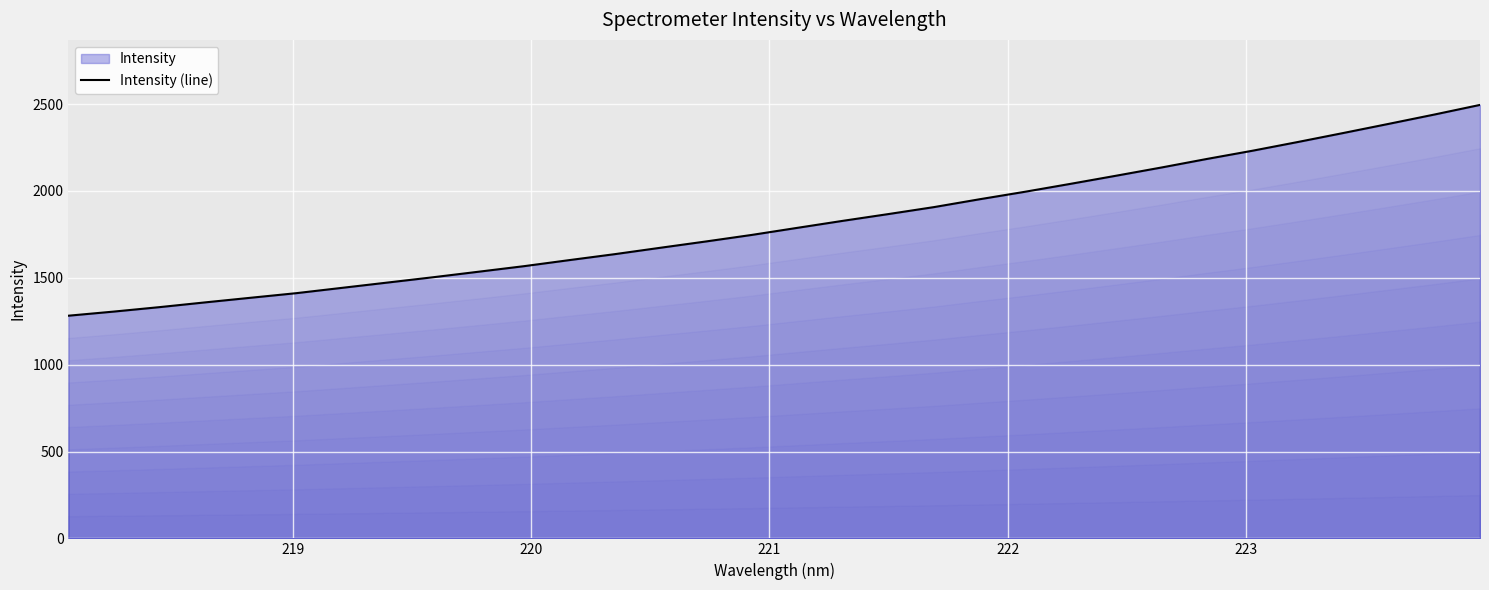

True or false: there are more than 2 points higher than both neighbors.

False